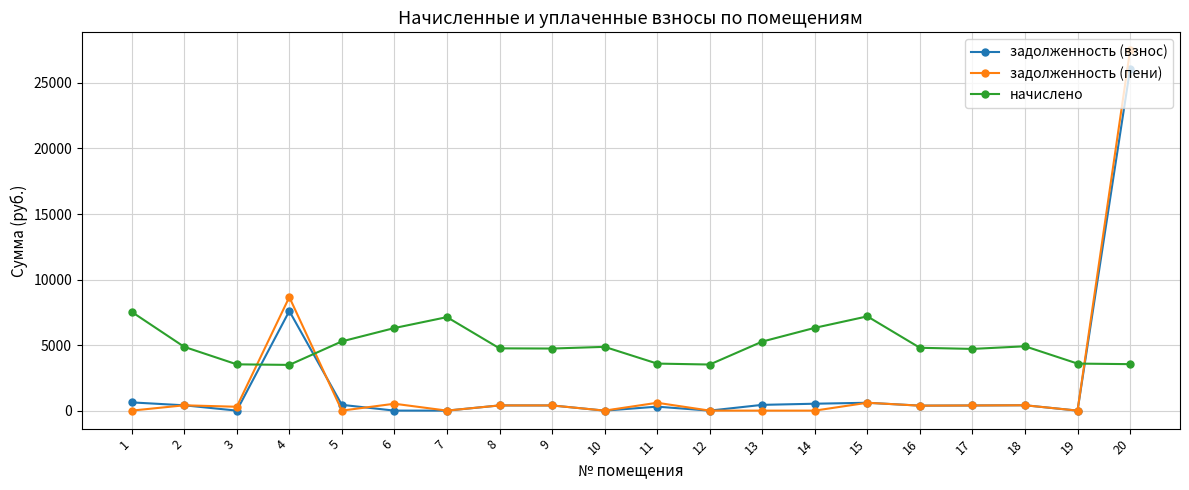

What are all the series names shown in the legend?

задолженность (взнос), задолженность (пени), начислено